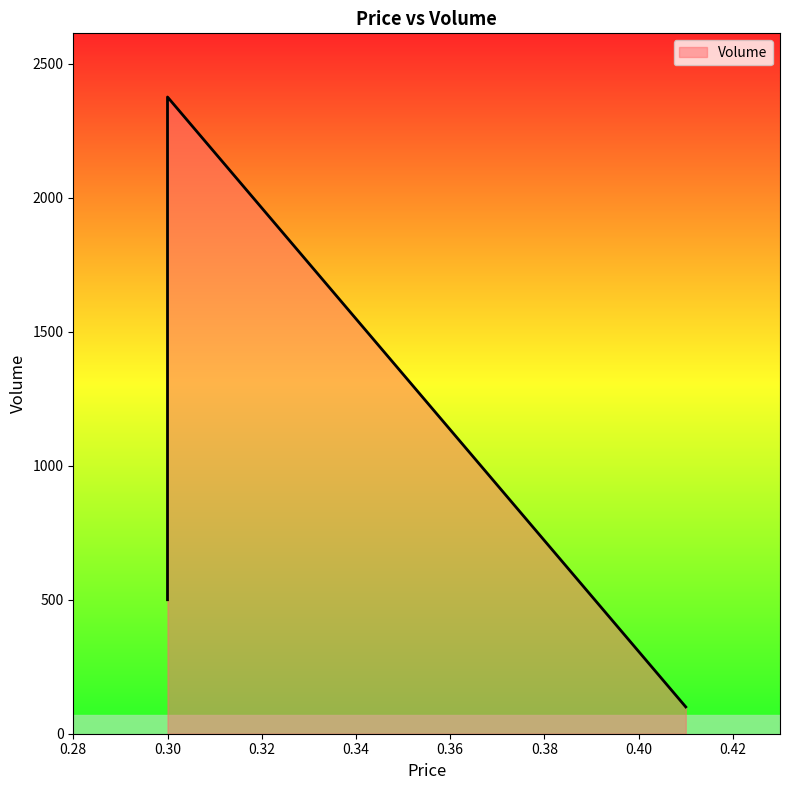

Reading right to left, list all the values displayed in this chart.

100	500	2376